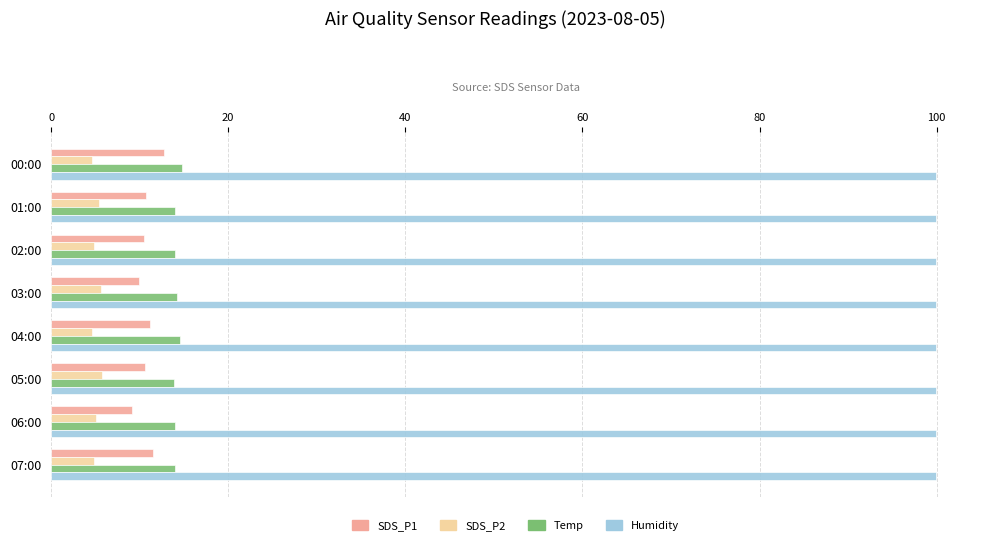

What is the minimum value for SDS_P2?

4.6